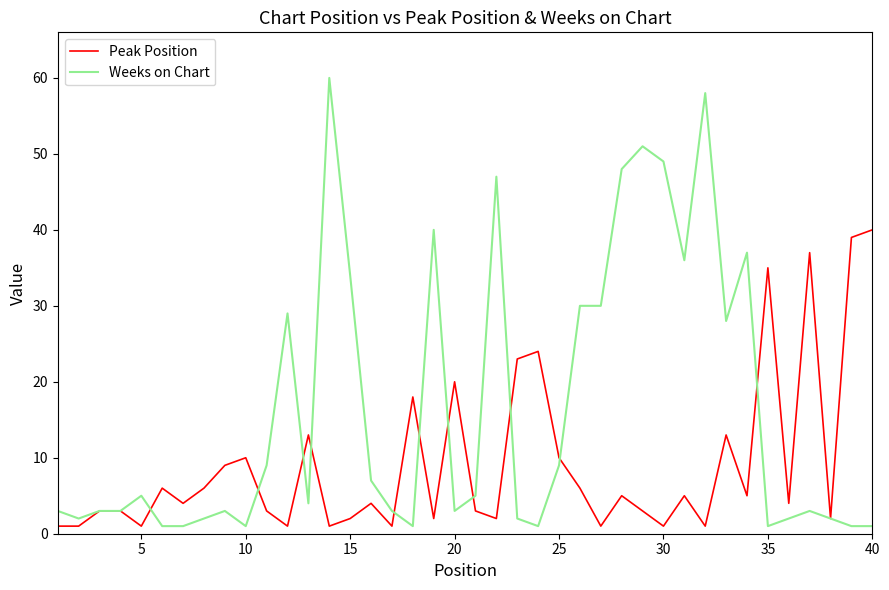

Which series has the widest spread of values?

Weeks on Chart